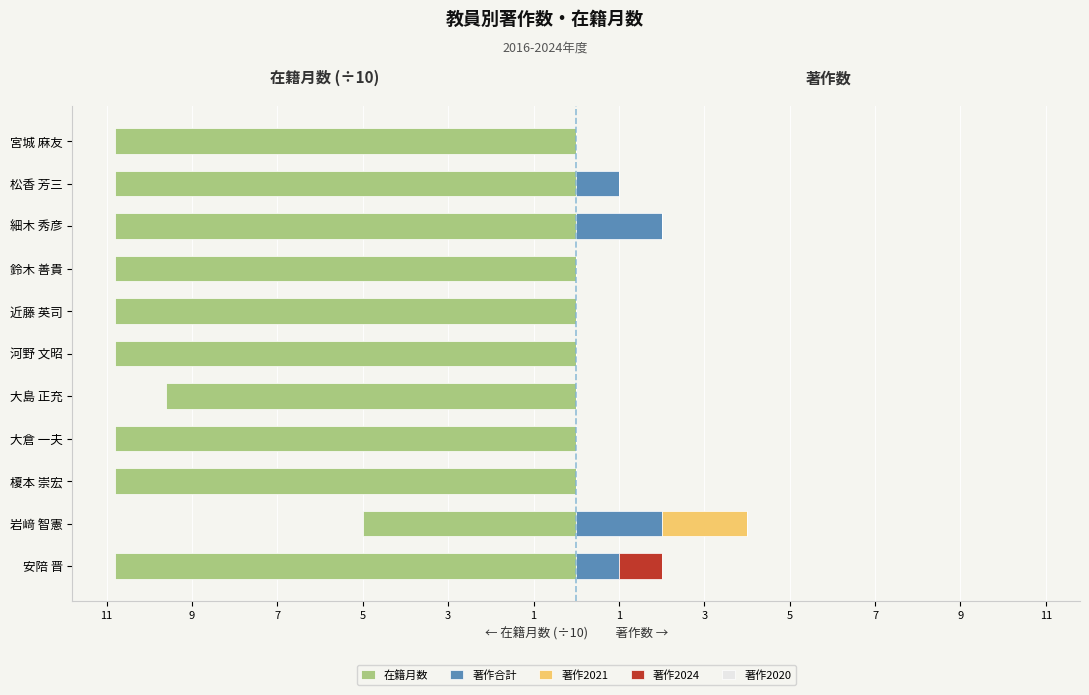

Is the value of 在籍月数 at 鈴木 善貴 greater than the value of 著作合計 at 榎本 崇宏?

No